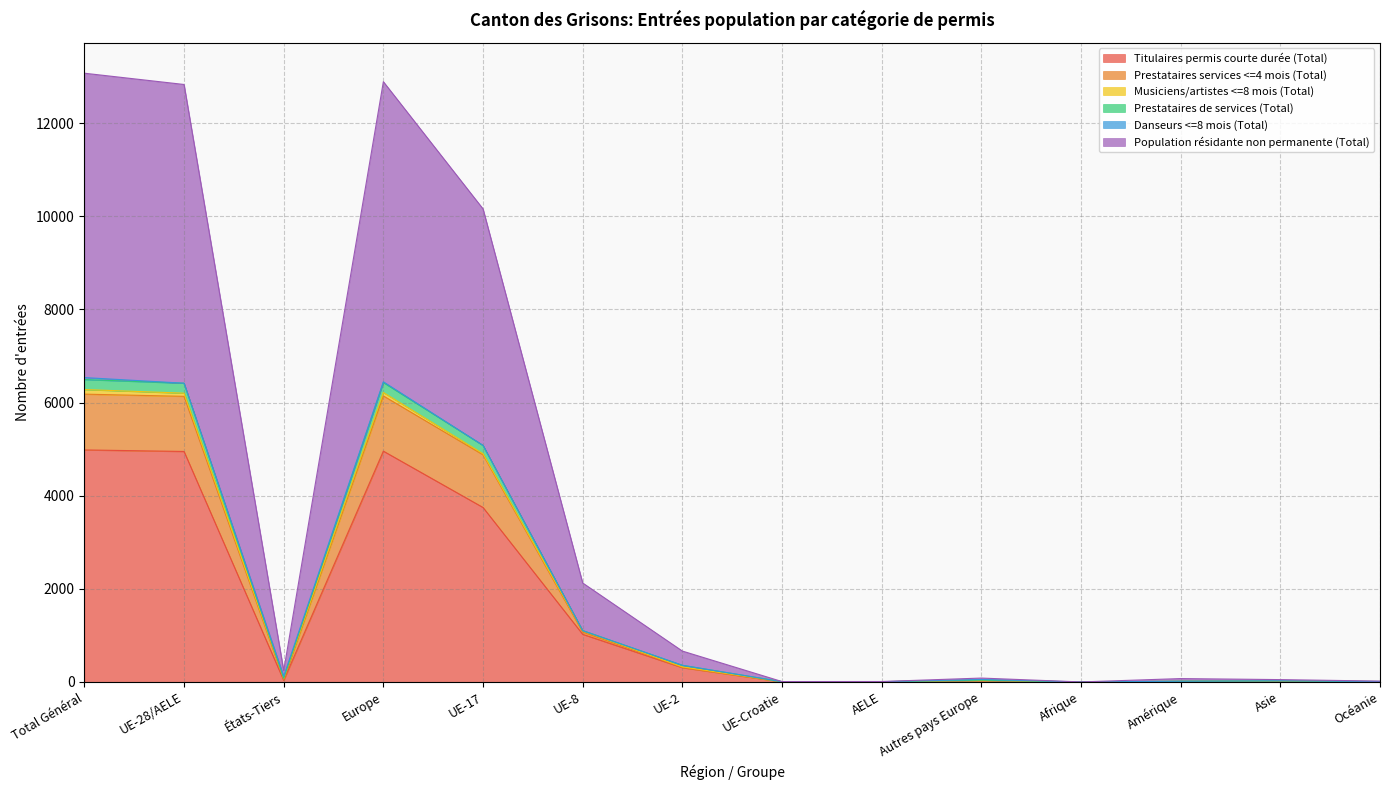

What is the sum of the Prestataires services <=4 mois (Total) values at UE-Croatie and Asie?

58